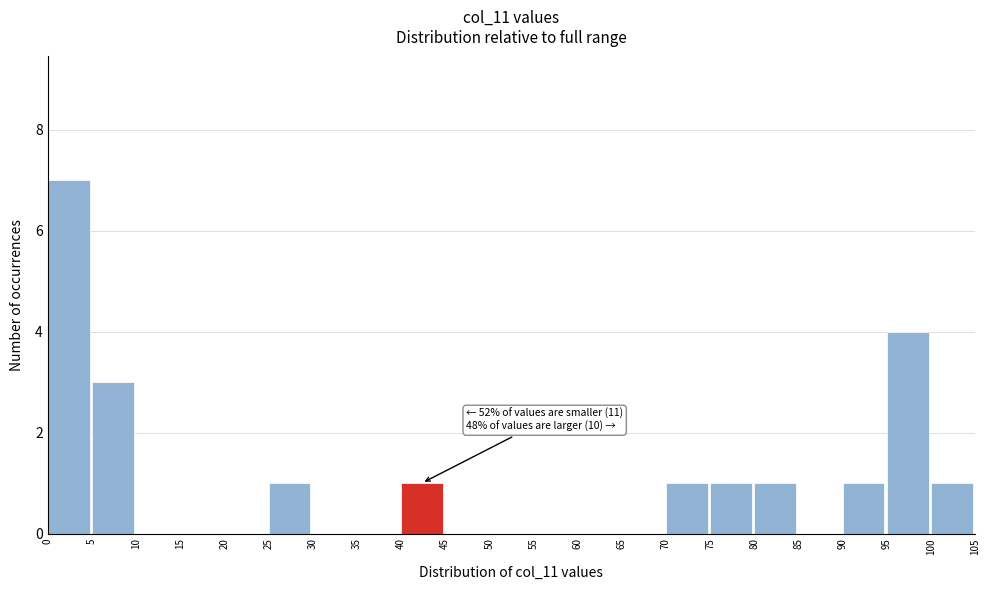

Over which range of the x-axis is the bar tallest?

0 to 5